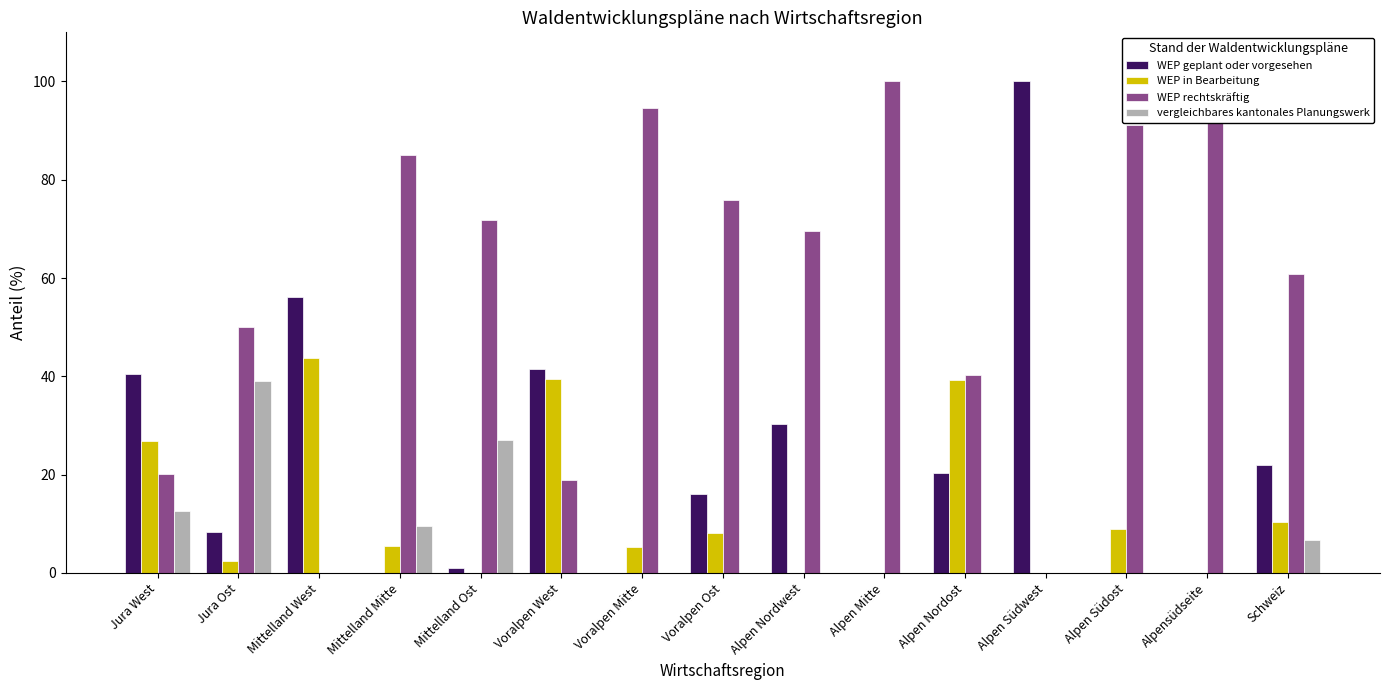

What is the average value of the WEP geplant oder vorgesehen series?

22.4